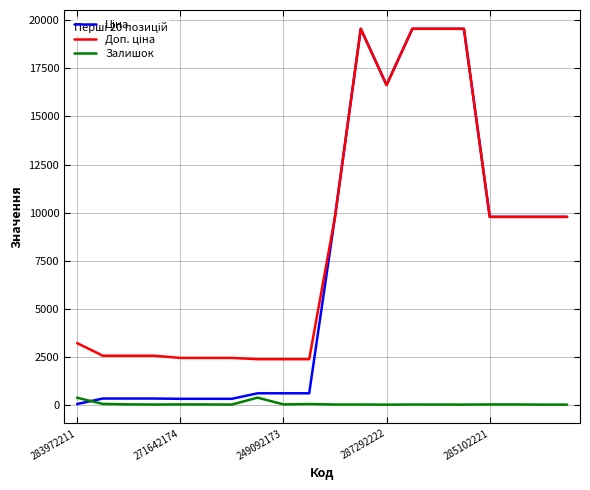

What is the greatest value displayed?

19564.9